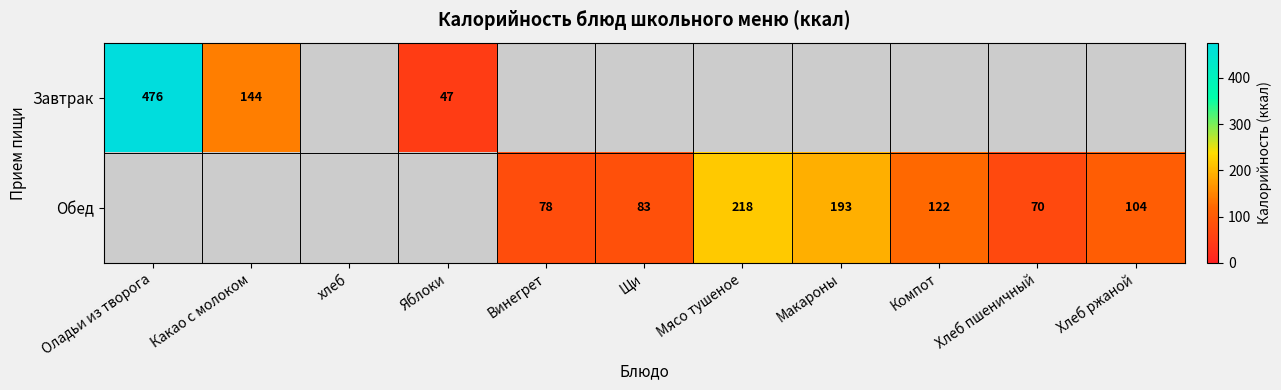

True or false: Обед has a value of 193 at Макароны.

True